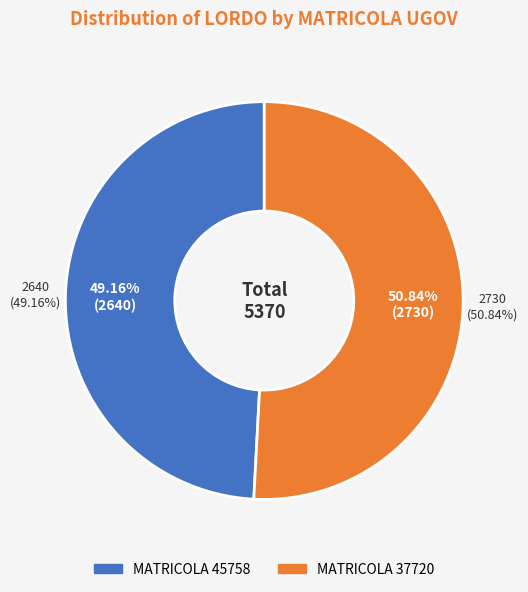

Which category has the biggest portion of the pie?

37720